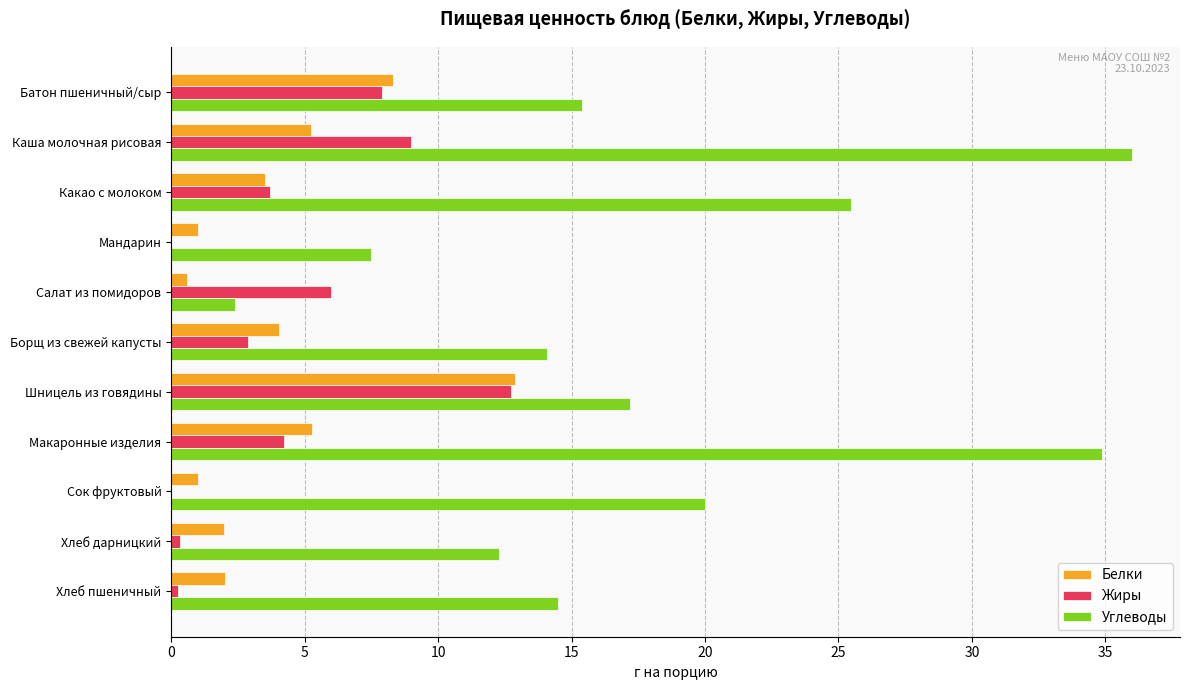

What is the total value across all series at Сок фруктовый?

21.0